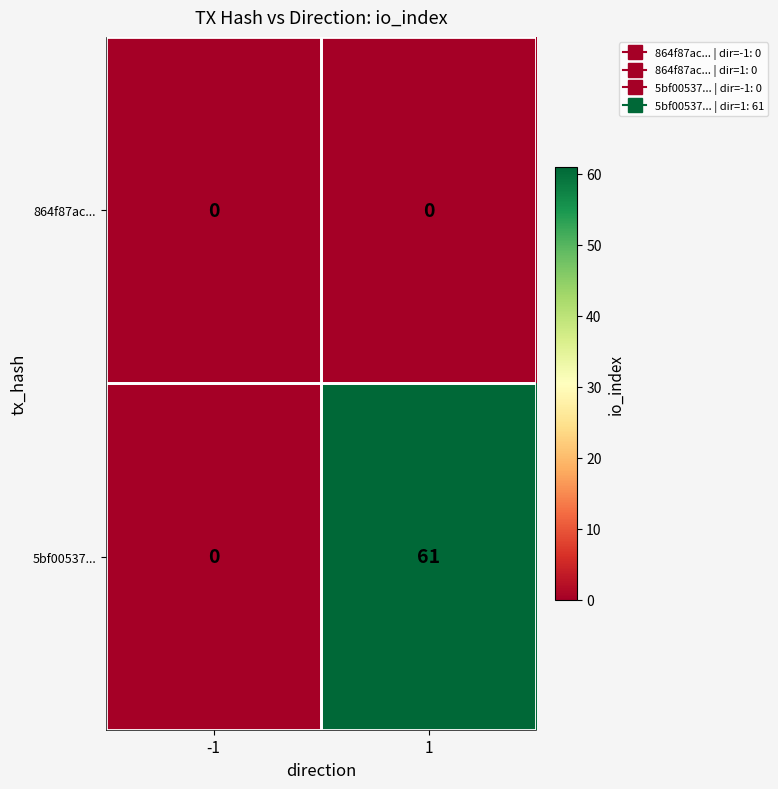

Count the number of data series in this chart.

2